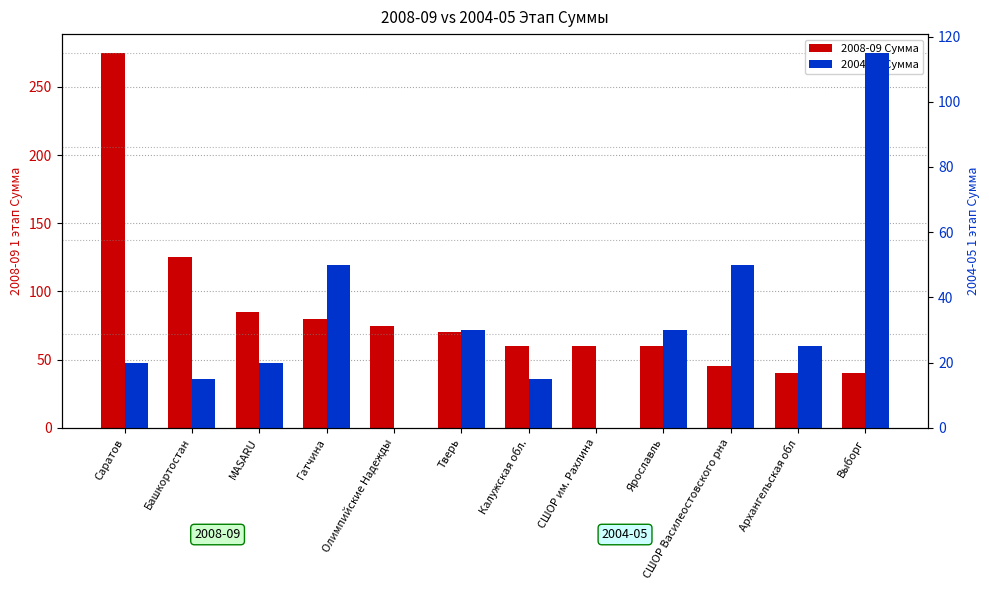

Reading left to right, extract all data points from this chart.

2008-09 Сумма: 275	125	85	80	75	70	60	60	60	45	40	40
2004-05 Сумма: 20	15	20	50	0	30	15	0	30	50	25	115